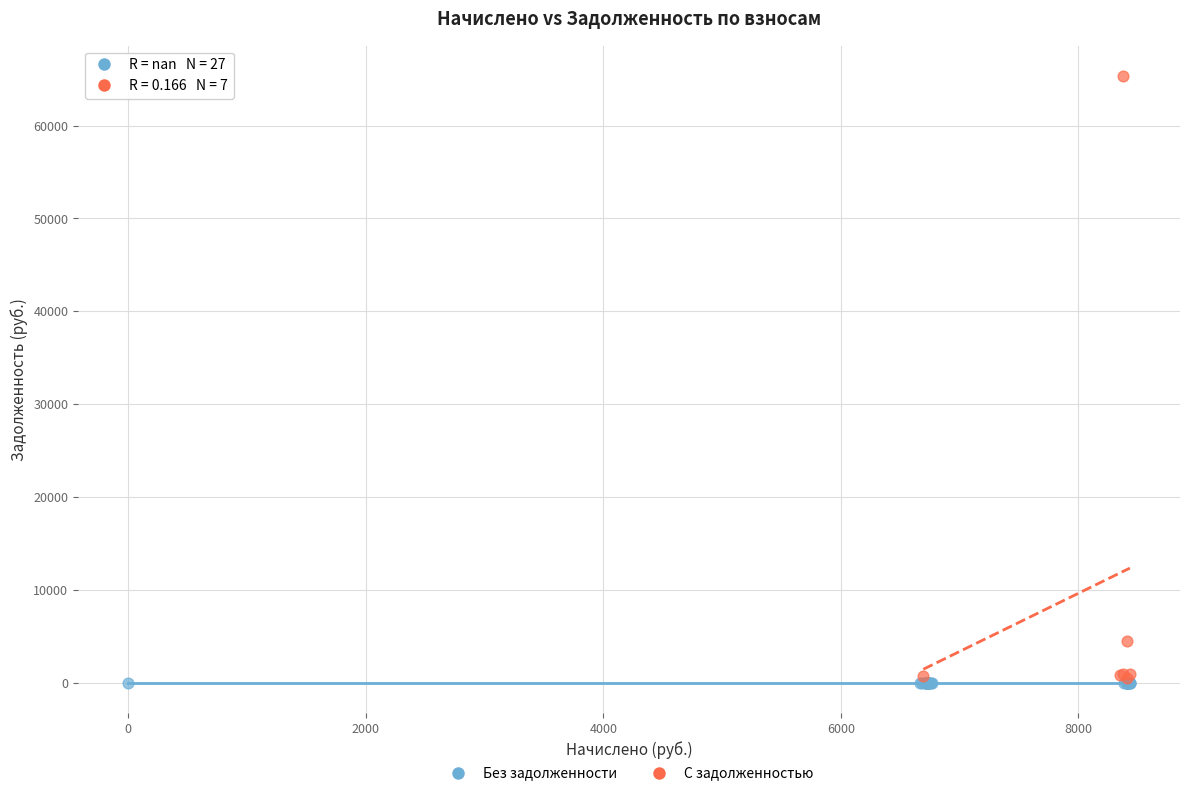

Which series reaches the maximum Y coordinate?

С задолженностью